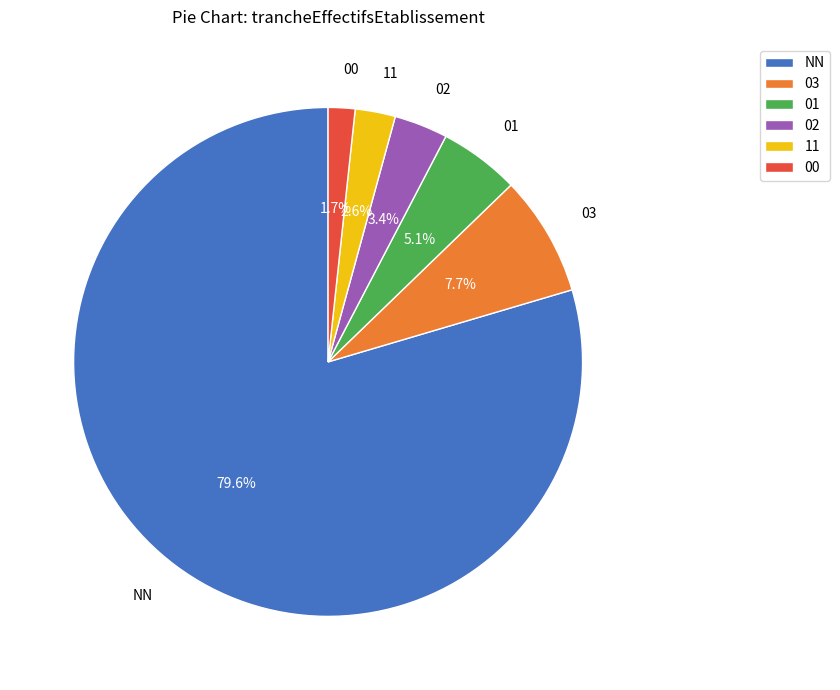

Rank the categories by value from lowest to highest.

00, 11, 02, 01, 03, NN